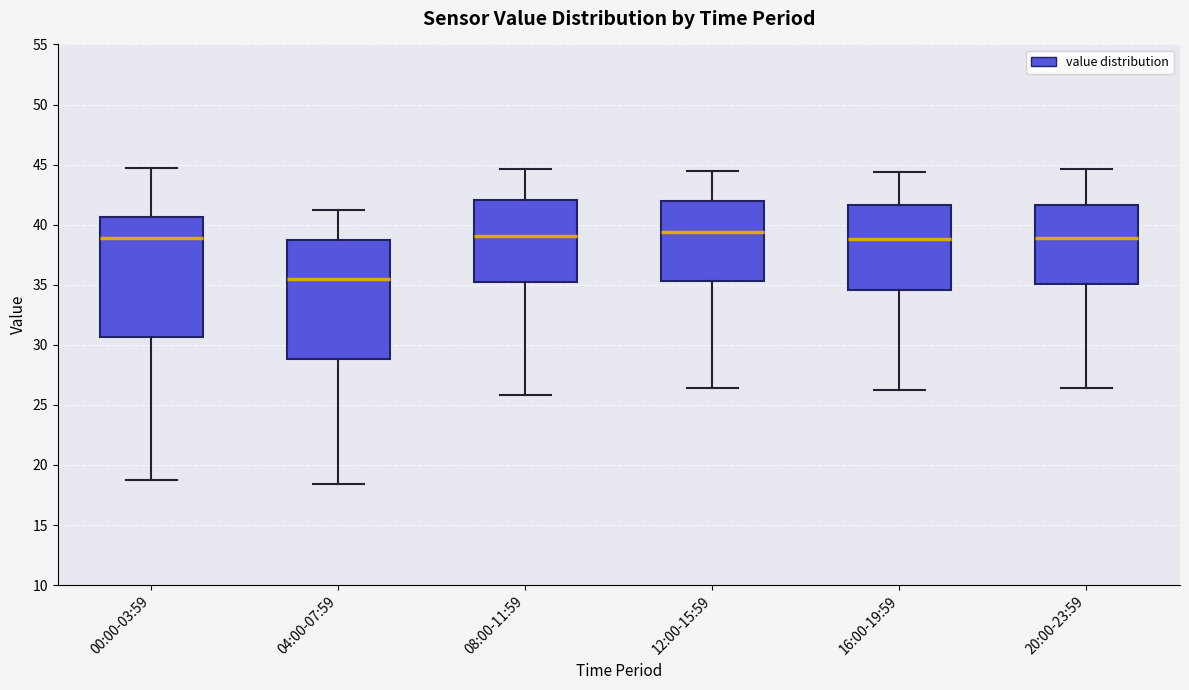

Reading left to right, transcribe this box plot: for each box, give where its median line is, the range the box spans, and where its two whiskers end, as read against the y-axis. The values are not printed on the chart, so give them approximately, as read against the axis.

00:00-03:59: median 39.0, box 30.5 to 40.5, whiskers 19.0 to 44.5
04:00-07:59: median 35.5, box 29.0 to 39.0, whiskers 18.5 to 41.0
08:00-11:59: median 39.0, box 35.5 to 42.0, whiskers 26.0 to 44.5
12:00-15:59: median 39.5, box 35.5 to 42.0, whiskers 26.5 to 44.5
16:00-19:59: median 39.0, box 34.5 to 41.5, whiskers 26.0 to 44.5
20:00-23:59: median 39.0, box 35.0 to 41.5, whiskers 26.5 to 44.5